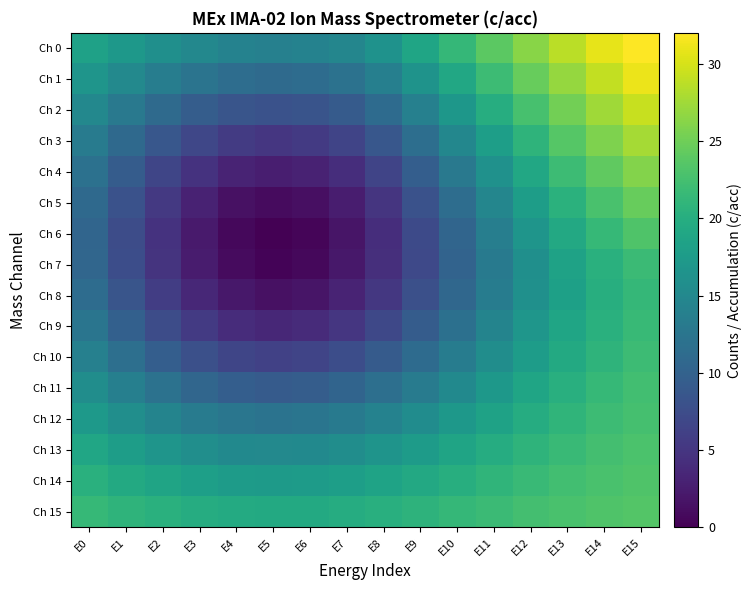

What is the total value across all series at E2?

175.6